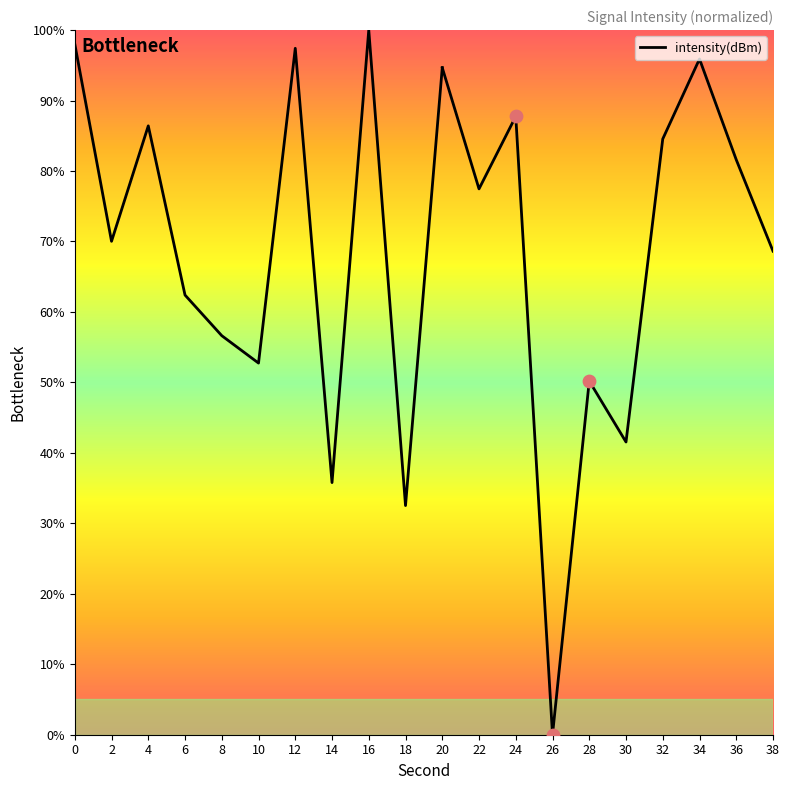

What is the change in value from 0 to 18?

-65.5